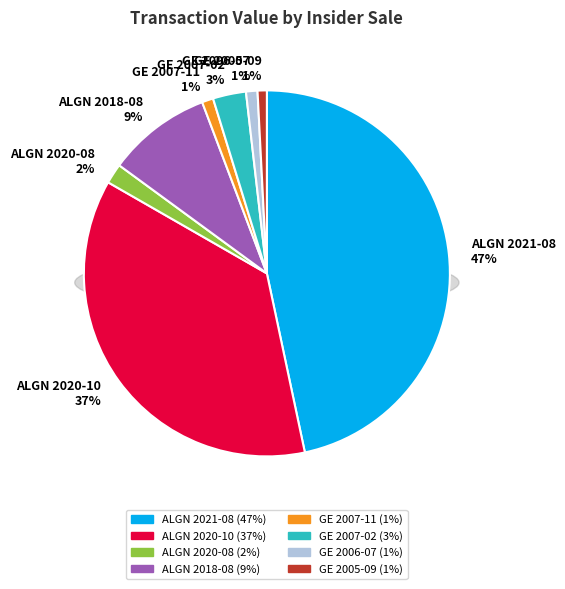

Does ALGN 2020-08 represent more than half of the total?

No